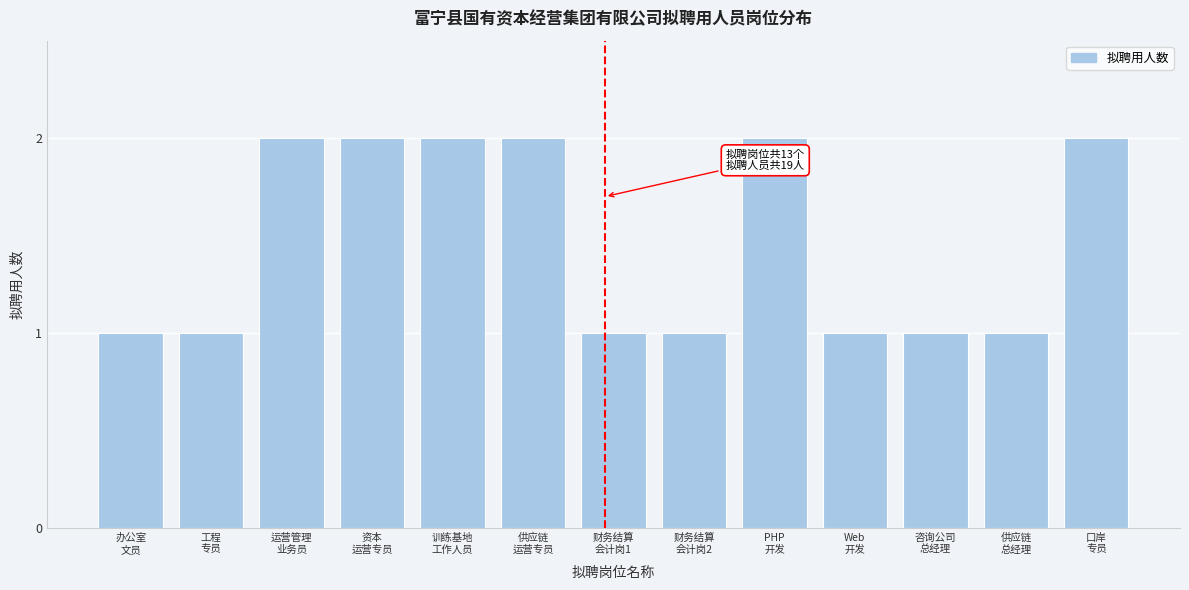

Reading left to right, list all the values displayed in this chart.

1	1	2	2	2	2	1	1	2	1	1	1	2